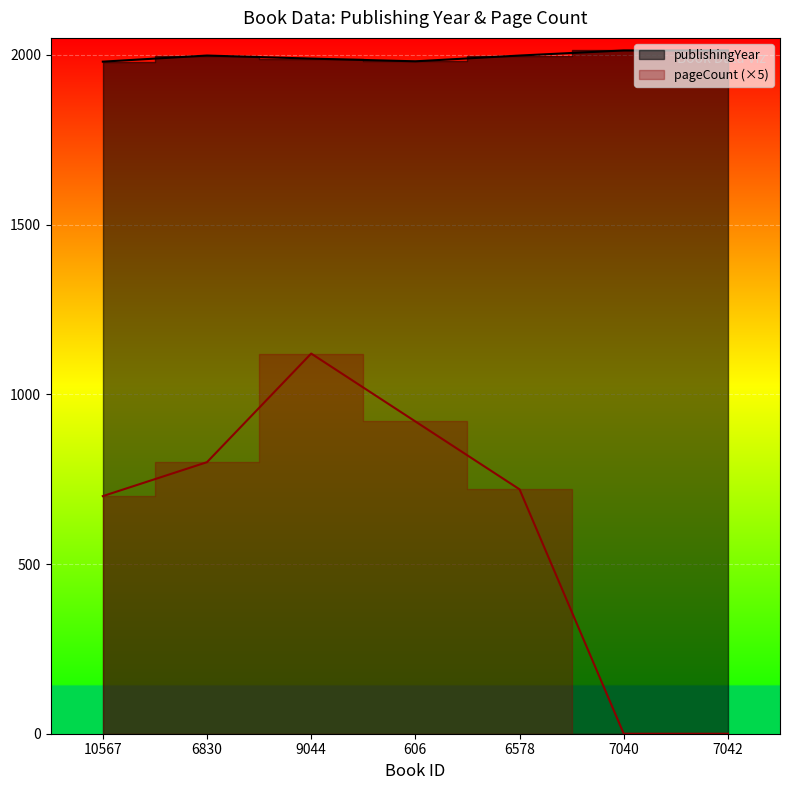

Read the publishingYear value at 6830.

1998